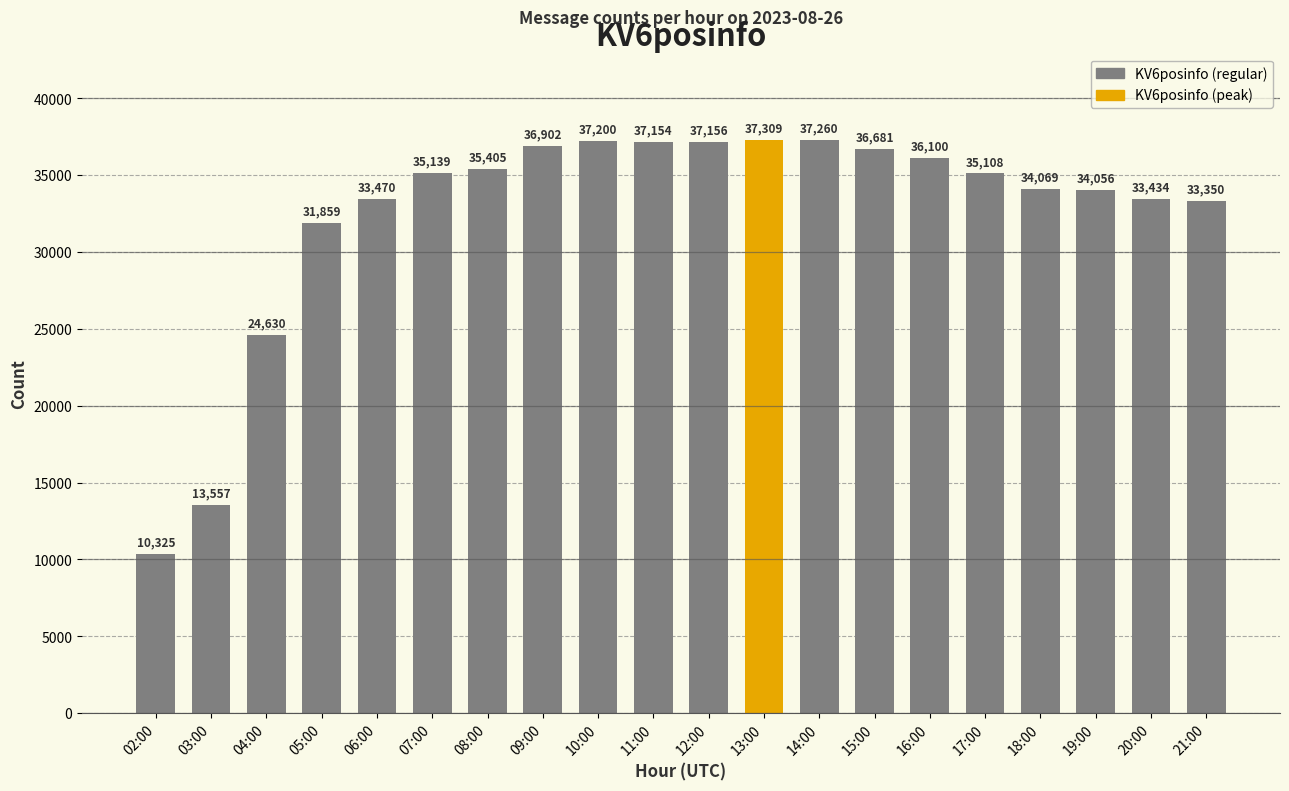

What value does the data have at 19:00, to the nearest 100?

34100